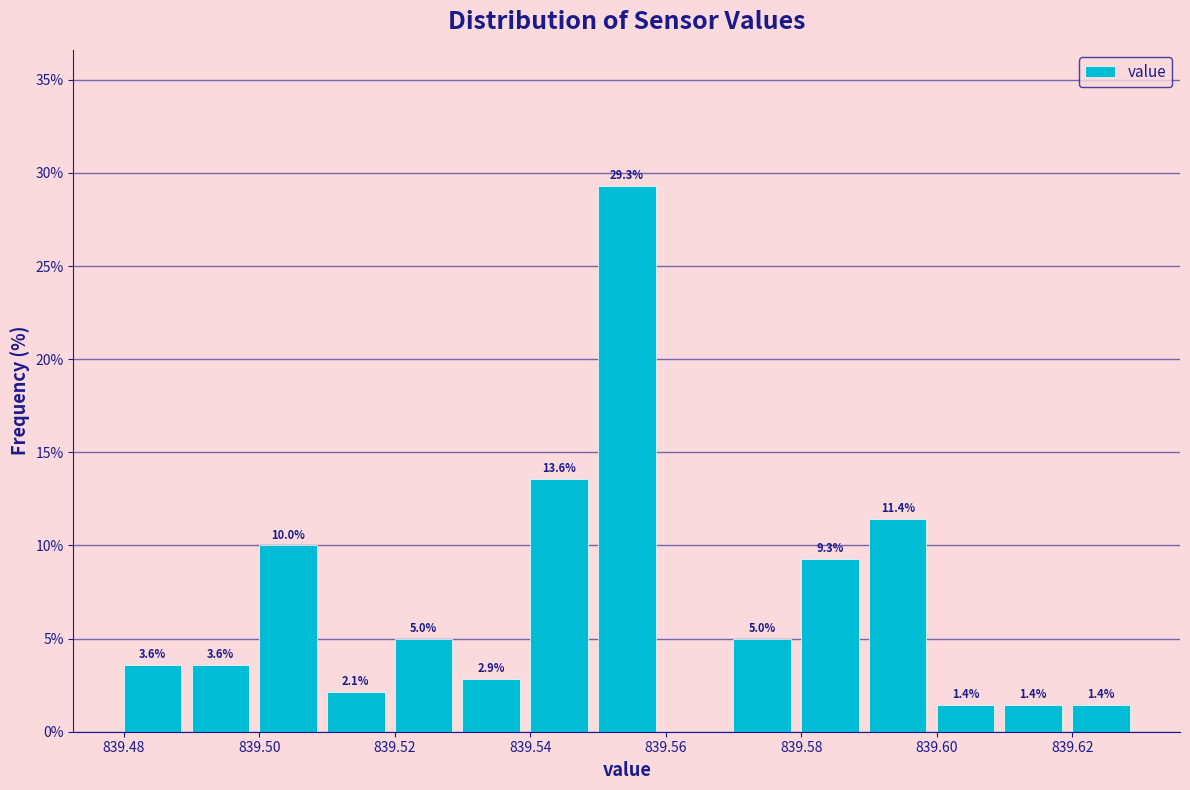

Over which range of the x-axis is the bar tallest?

839.55 to 839.56